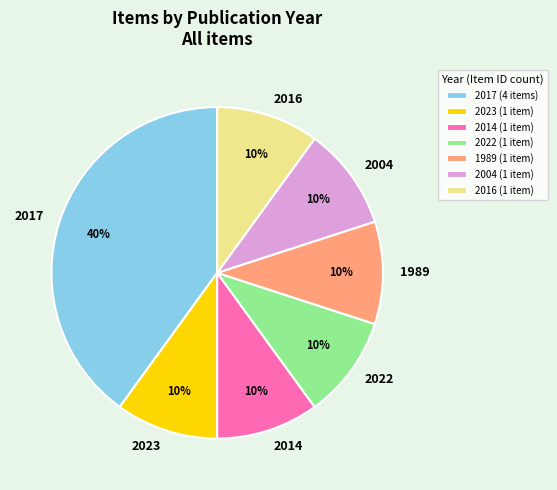

Approximately how many times larger is the value at 2014 compared to 2016?

1.0